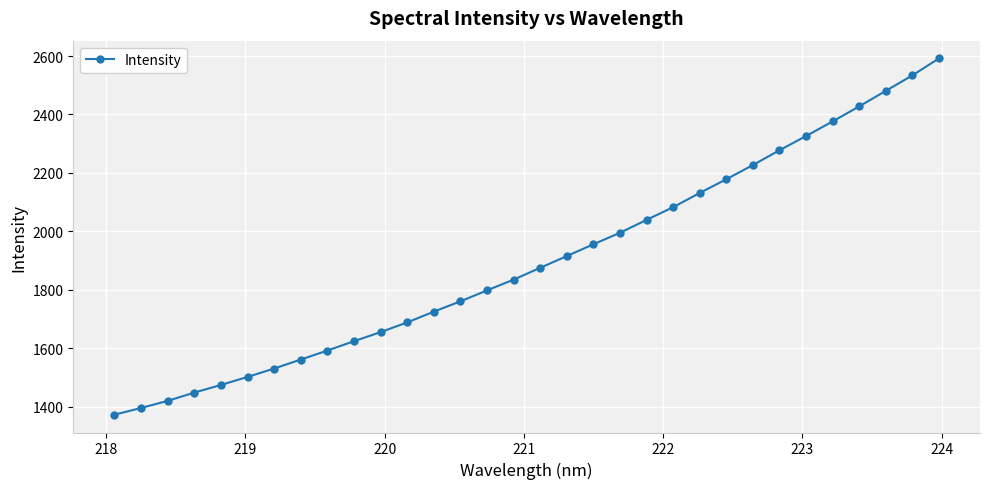

What is the sum of all values?

60807.6